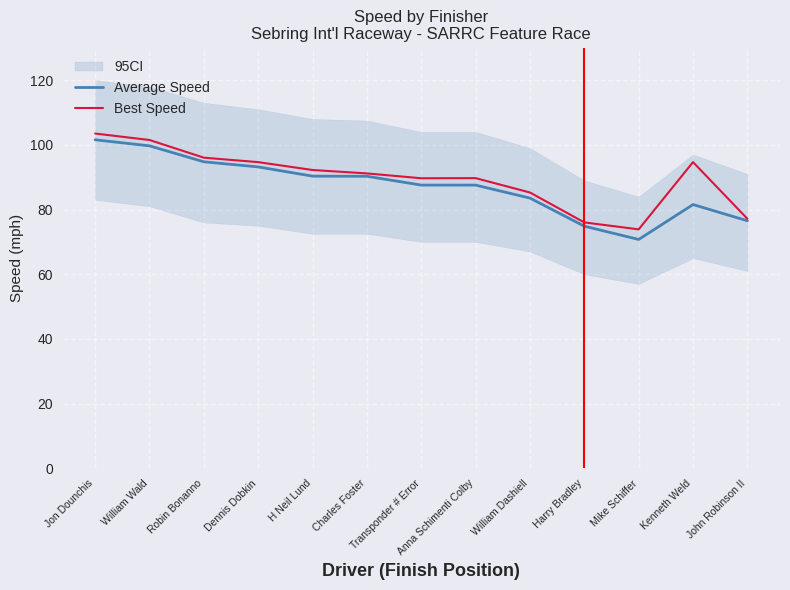

What position from the right is William Wald?

12